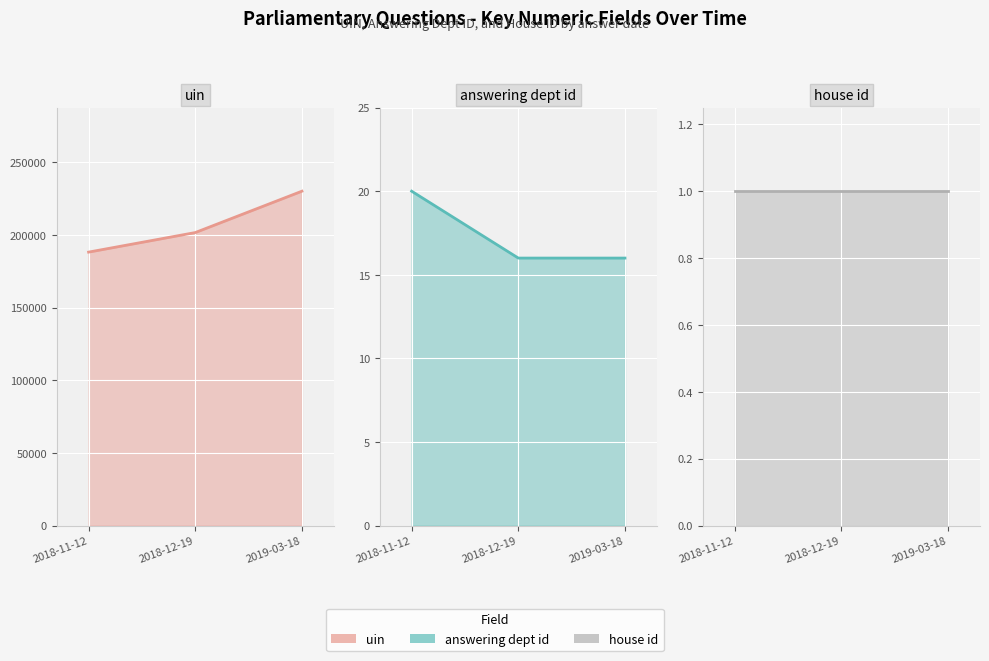

Between 2018-11-12 and 2018-12-19, which series saw the biggest shift?

uin line